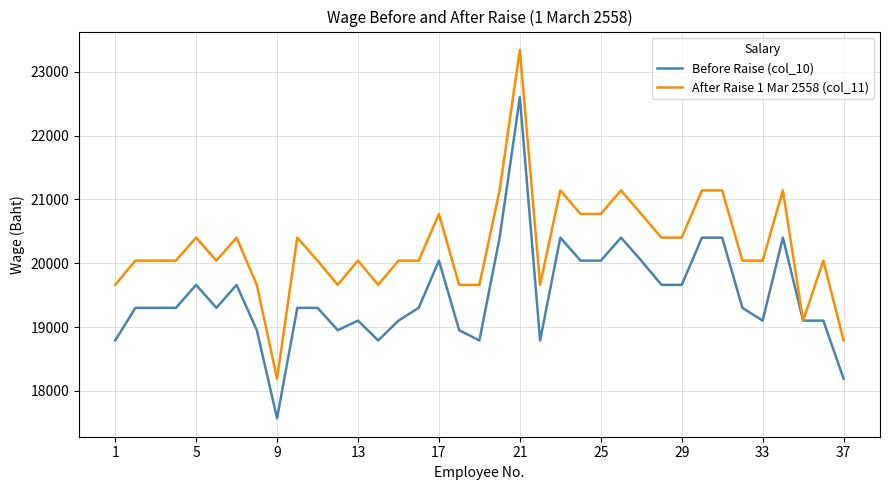

Rank the series by their maximum value, from highest to lowest.

After Raise 1 Mar 2558 (col_11), Before Raise (col_10)